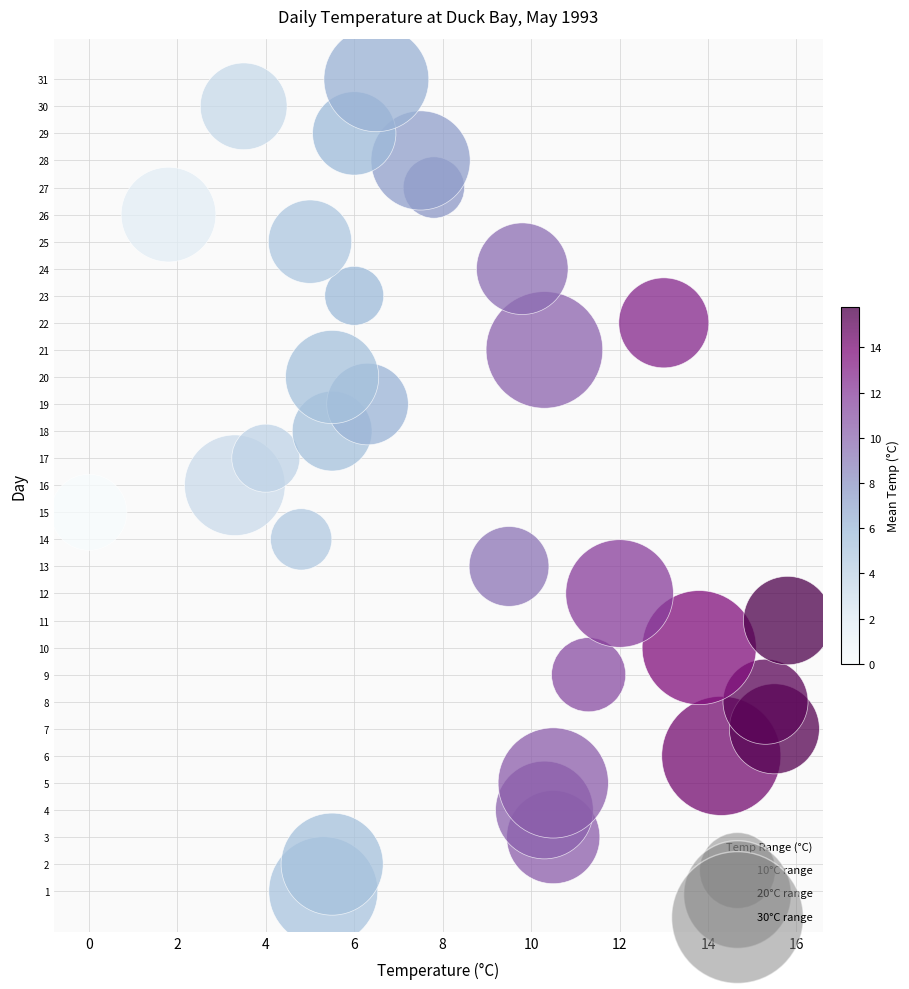

What is the range of Y values (max minus min)?

30